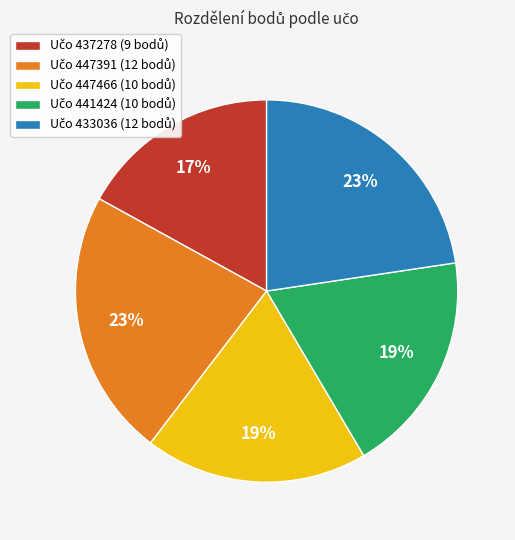

Is there any slice that represents more than half of the pie?

No